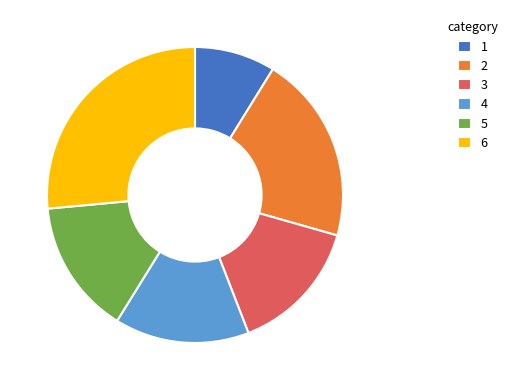

How many slices are in this pie chart?

6